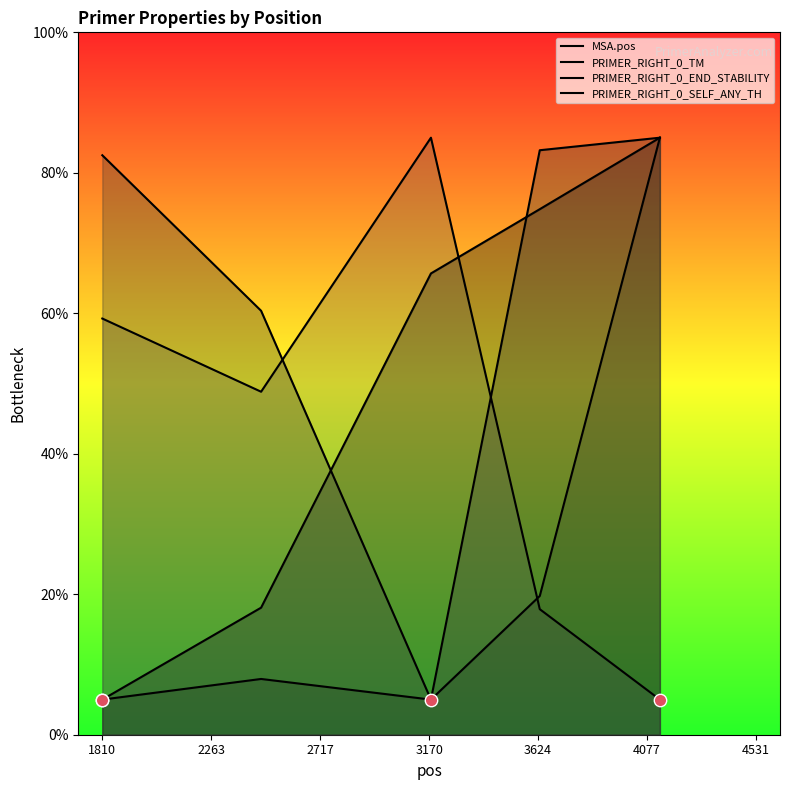

Is the value of PRIMER_RIGHT_0_TM at 3170 greater than the value of PRIMER_RIGHT_0_END_STABILITY at 3624?

Yes